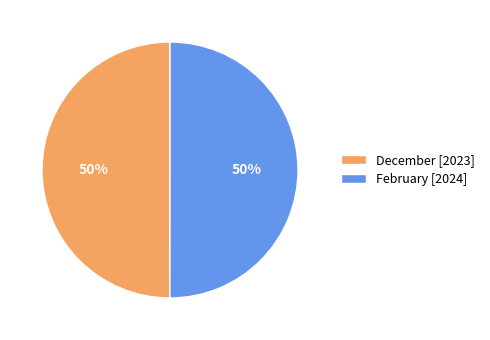

To the nearest percent, what is the combined percentage of December [2023] and February [2024]?

100%